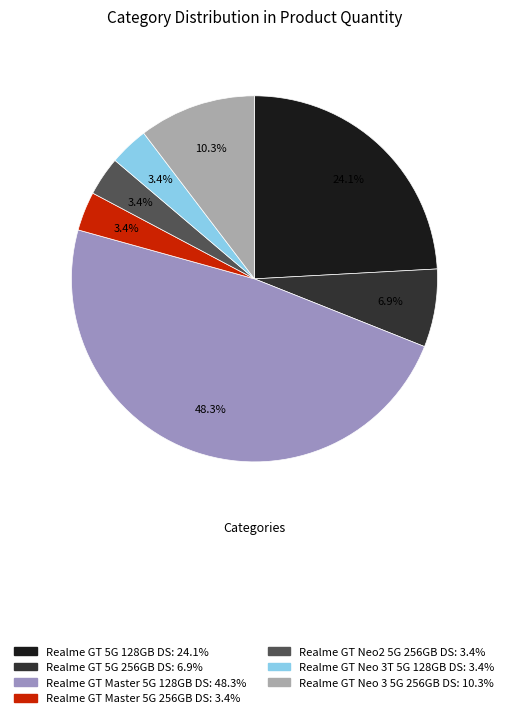

What is the ratio of the value at Realme GT Neo 3T 5G 128GB DS to the value at Realme GT 5G 256GB DS?

0.5